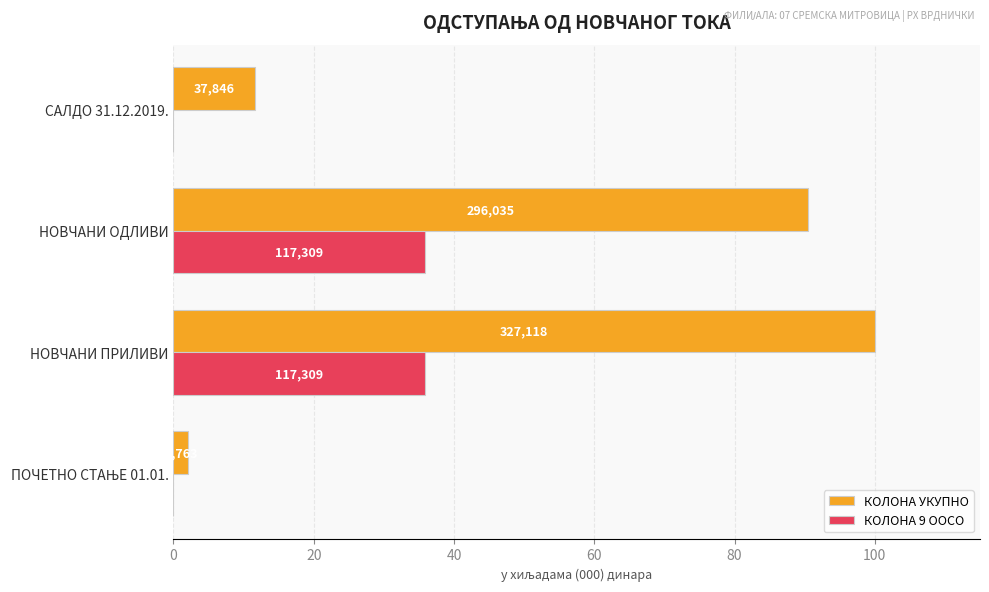

What is the difference between the second highest and minimum values in the КОЛОНА 9 ООСО series?

35.9